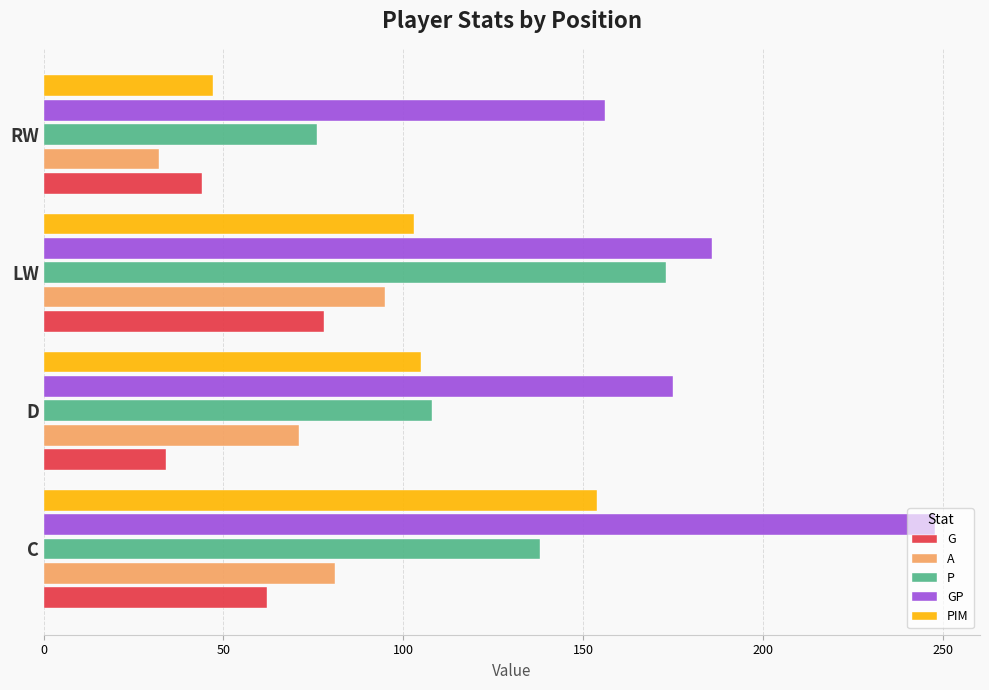

At which category is the sum across all series the highest?

C